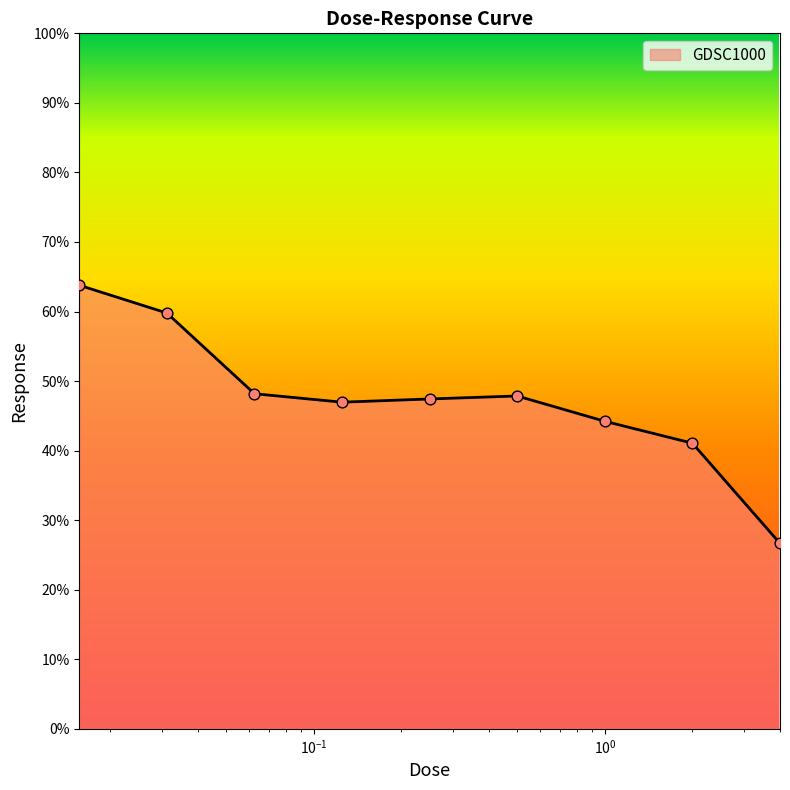

What is the smallest value displayed?

26.7